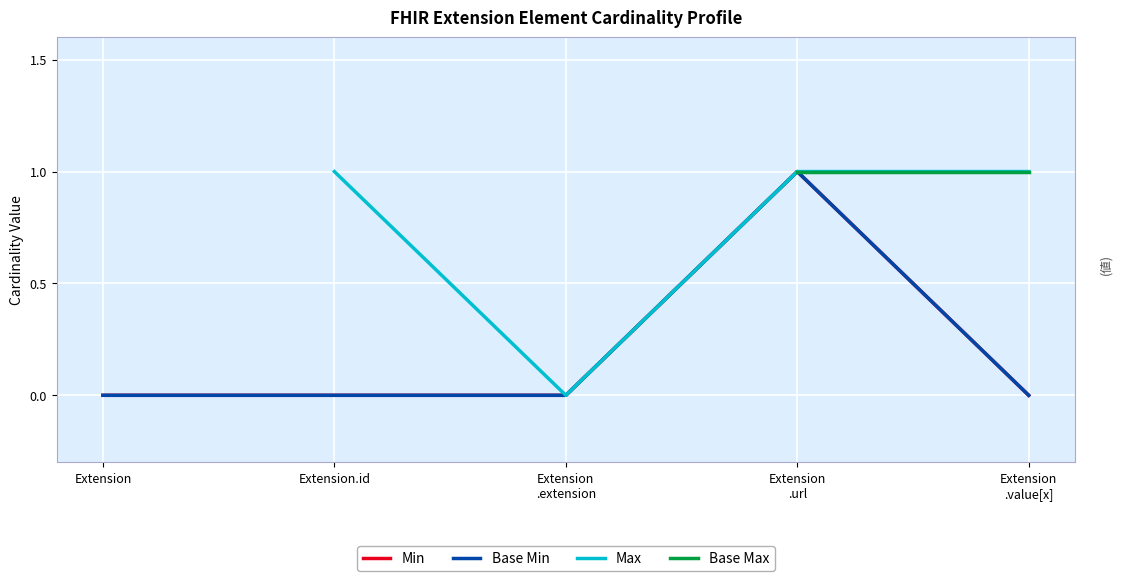

Does the chart display data point markers on the line(s)?

No